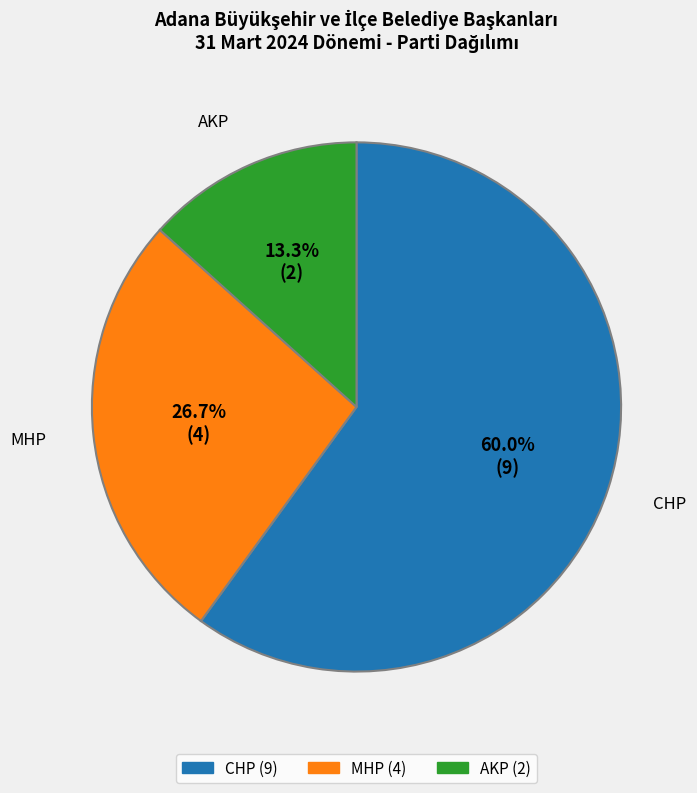

Between CHP and AKP, which is larger?

CHP